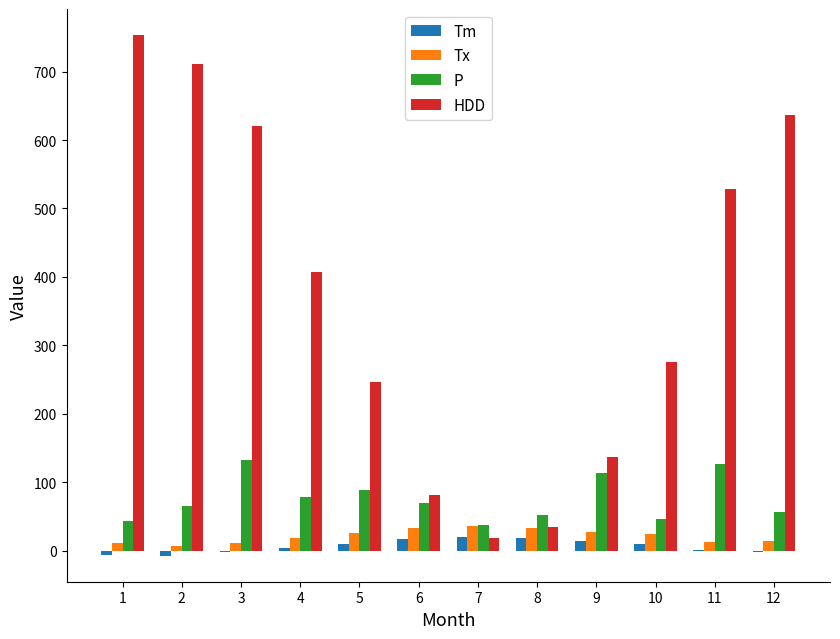

True or false: Tm has a value of 0.4 at 11.

True